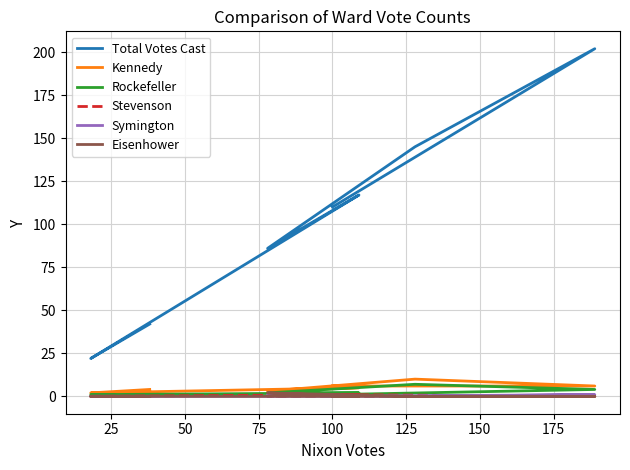

At which label does Symington reach its peak?

75